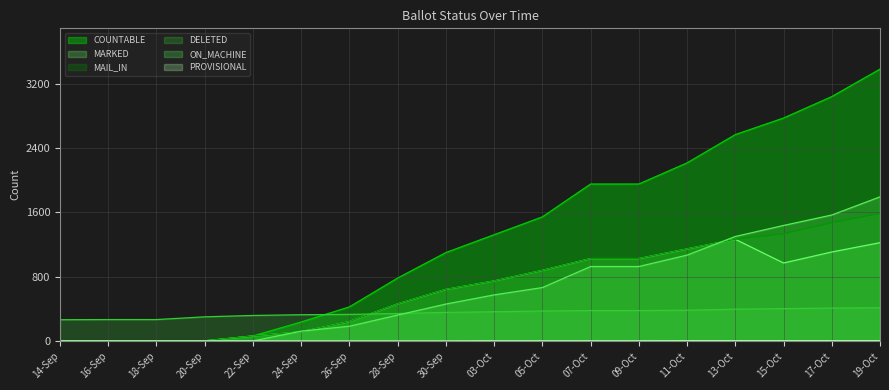

True or false: DELETED has more than 2 interior local peaks.

False